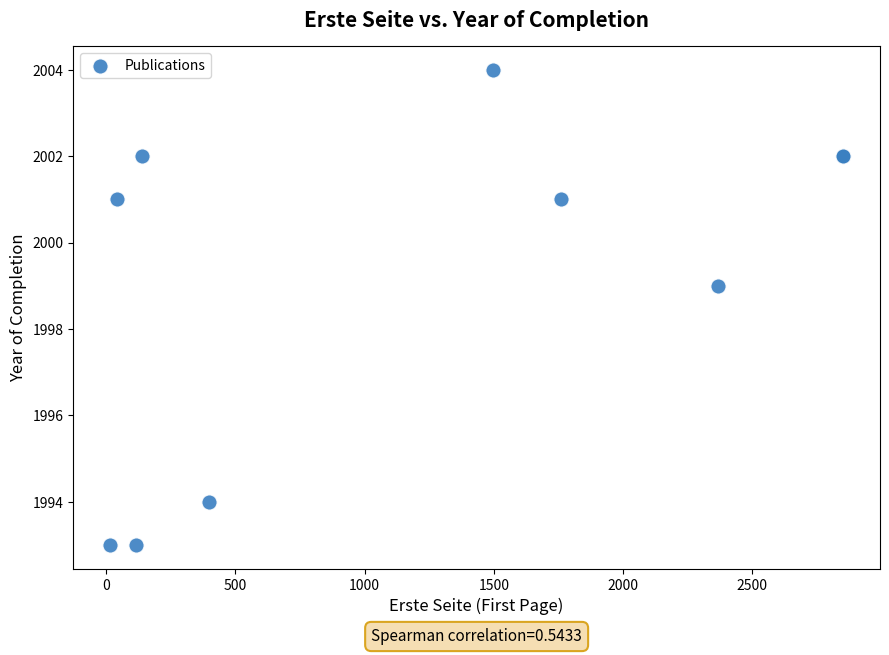

What Y value in the scatter plot is closest to 1998?

1999